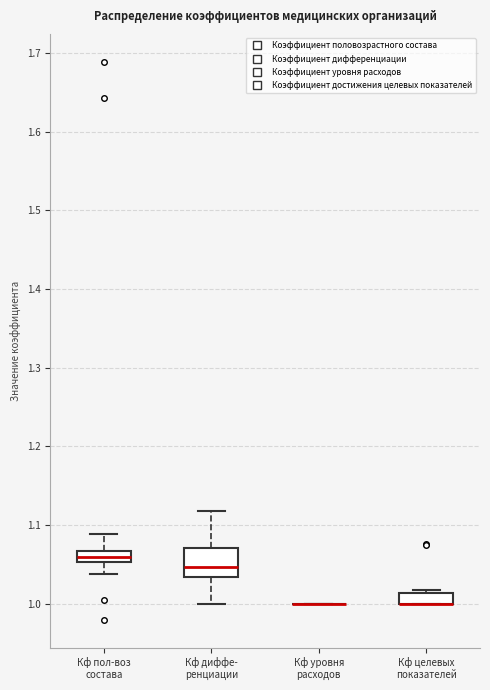

Comparing the boxes themselves (not the whiskers), which one is the tallest?

Кф диффе- ренциации